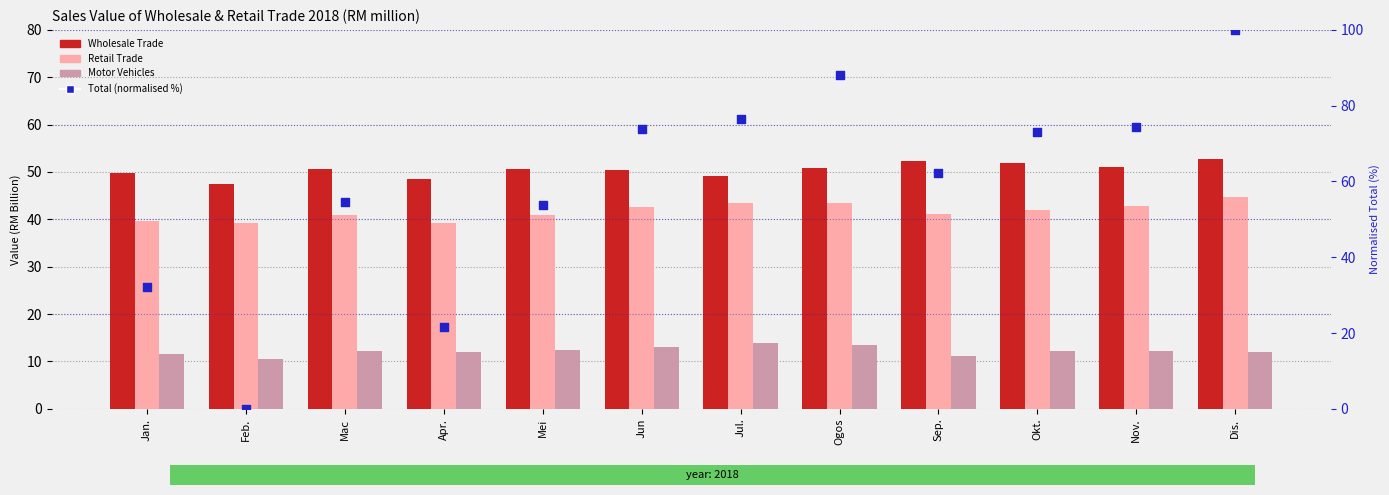

What is the total value across all series at Jul.?

182.9